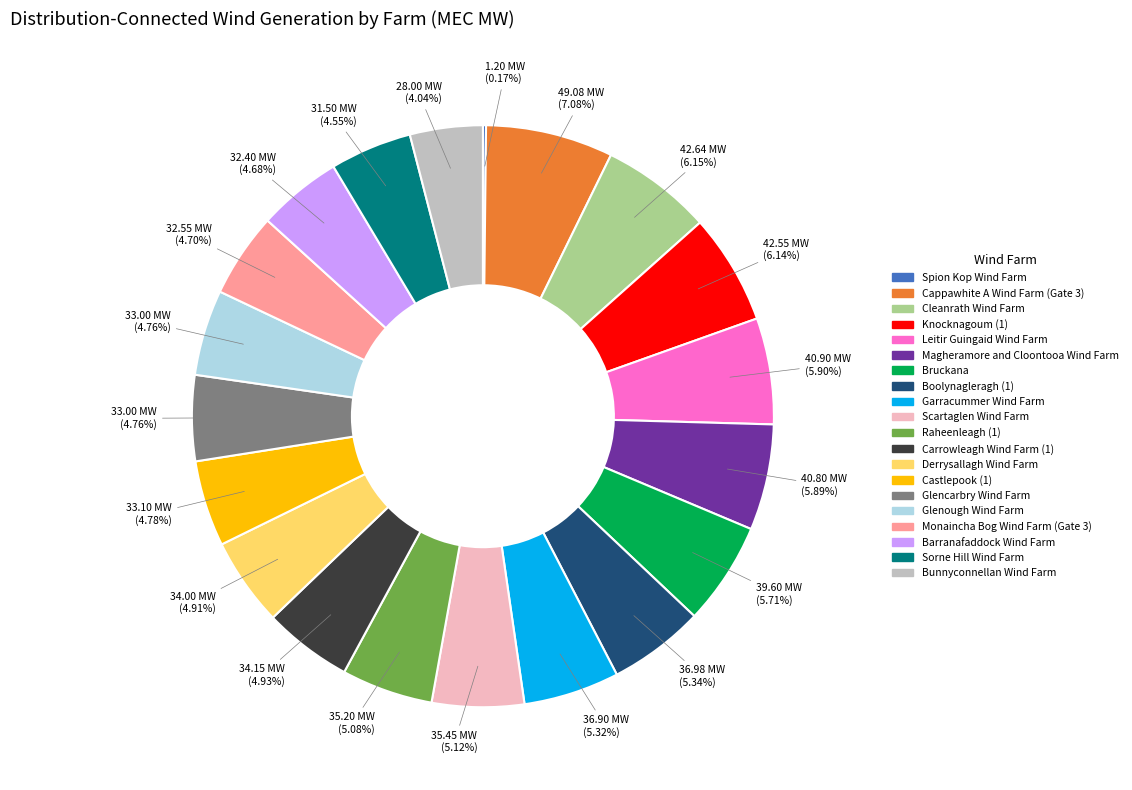

Is there a majority slice in this chart?

No